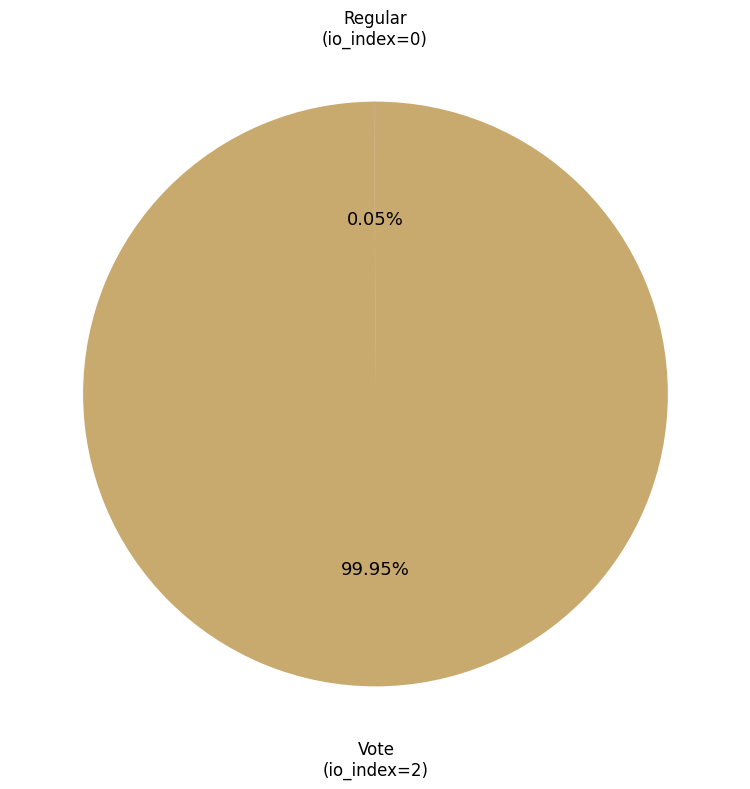

Does any single category account for the majority?

Yes